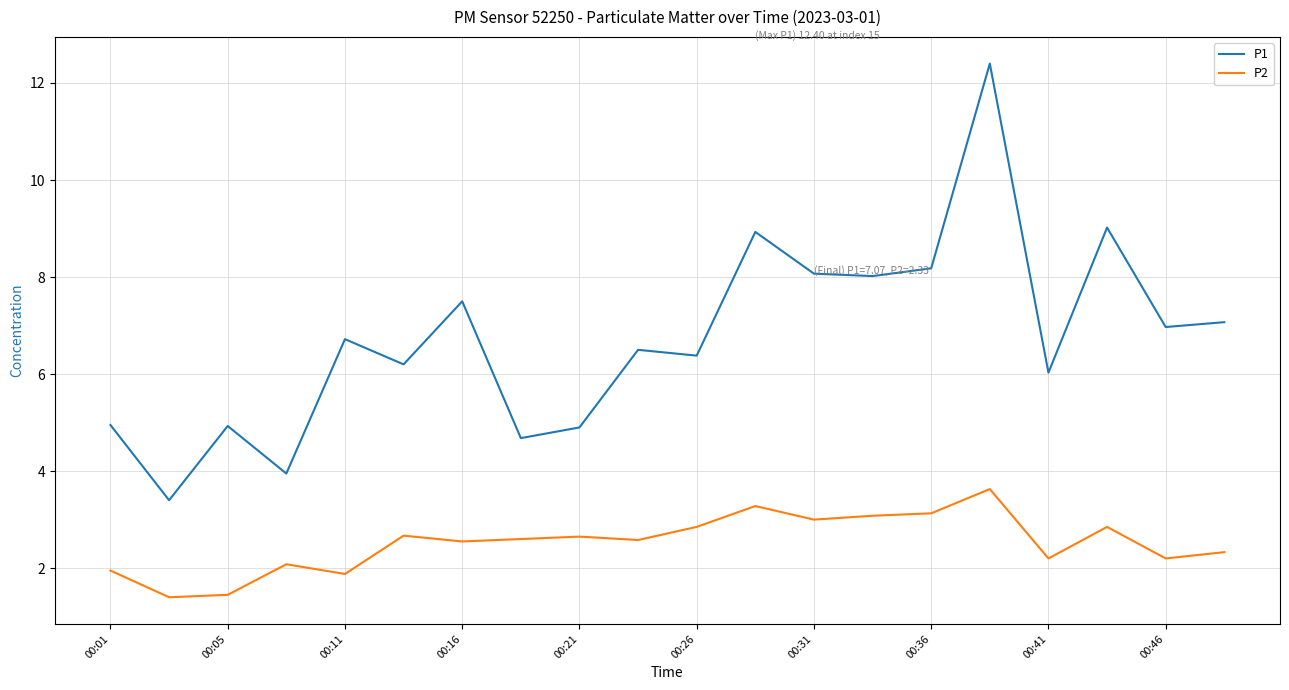

List the series in order of their overall mean, lowest first.

P2, P1